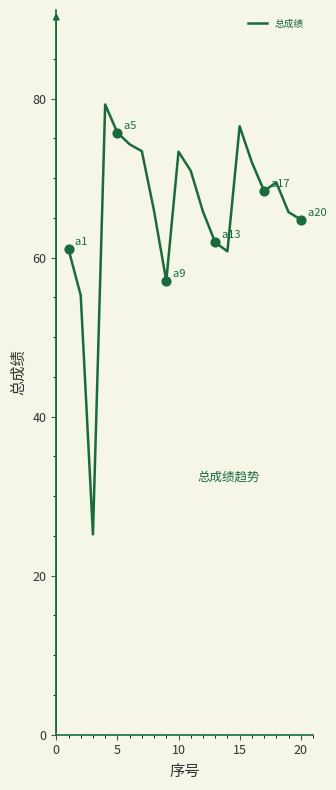

What is the difference between the maximum and minimum values?

54.1